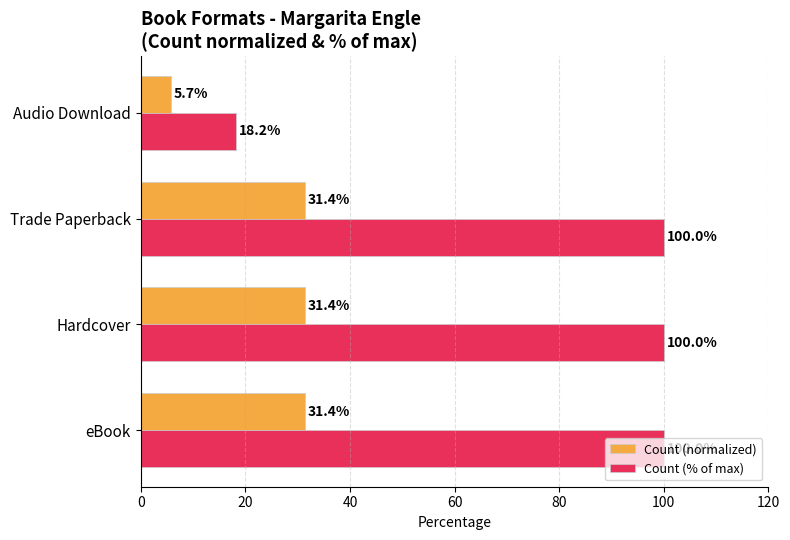

What is the average value of the Count (normalized) series?

25.0